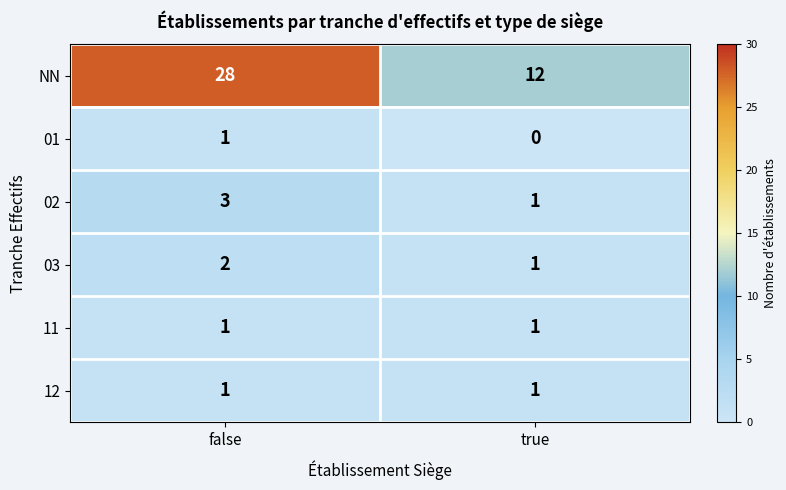

At which label is 01 closest to 0?

true